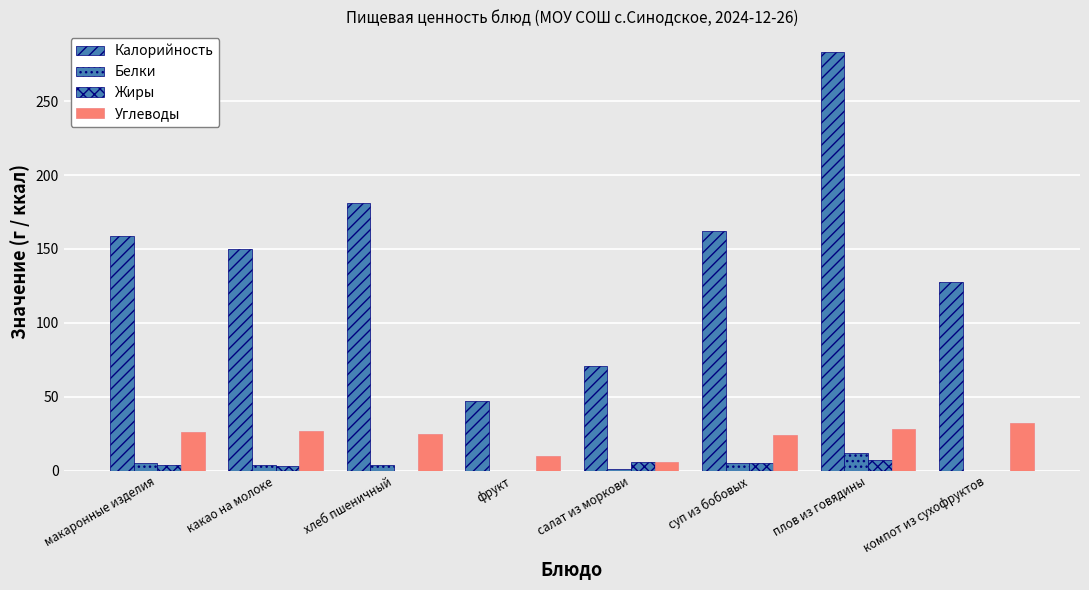

List the labels in order of Калорийность value, smallest first.

фрукт, салат из моркови, компот из сухофруктов, какао на молоке, макаронные изделия, суп из бобовых, хлеб пшеничный, плов из говядины